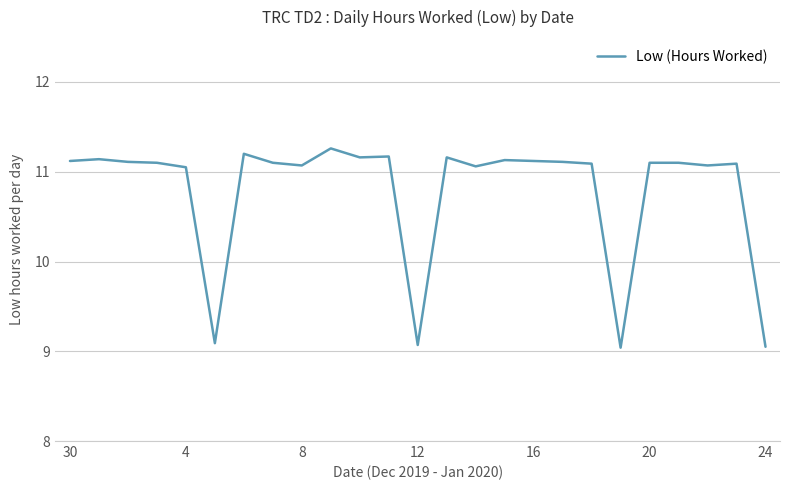

What is the minimum value shown in the chart?

9.0